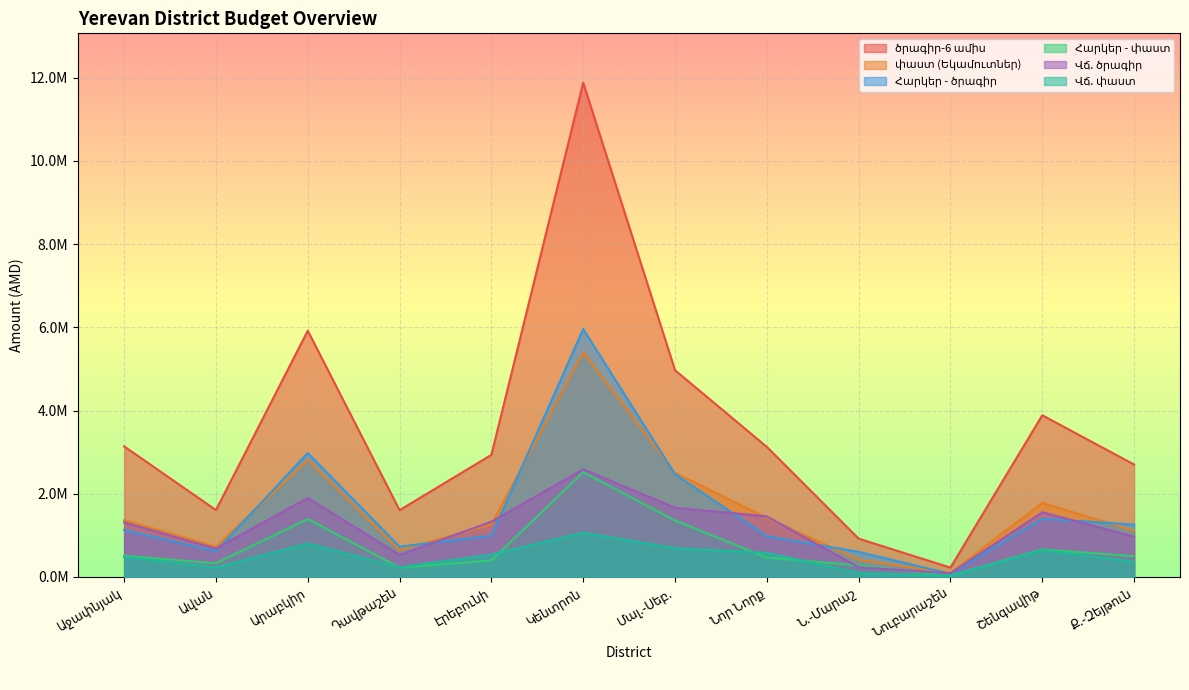

True or false: Վճ. փաստ and Հարկեր - ծրագիր intersect in this chart.

False